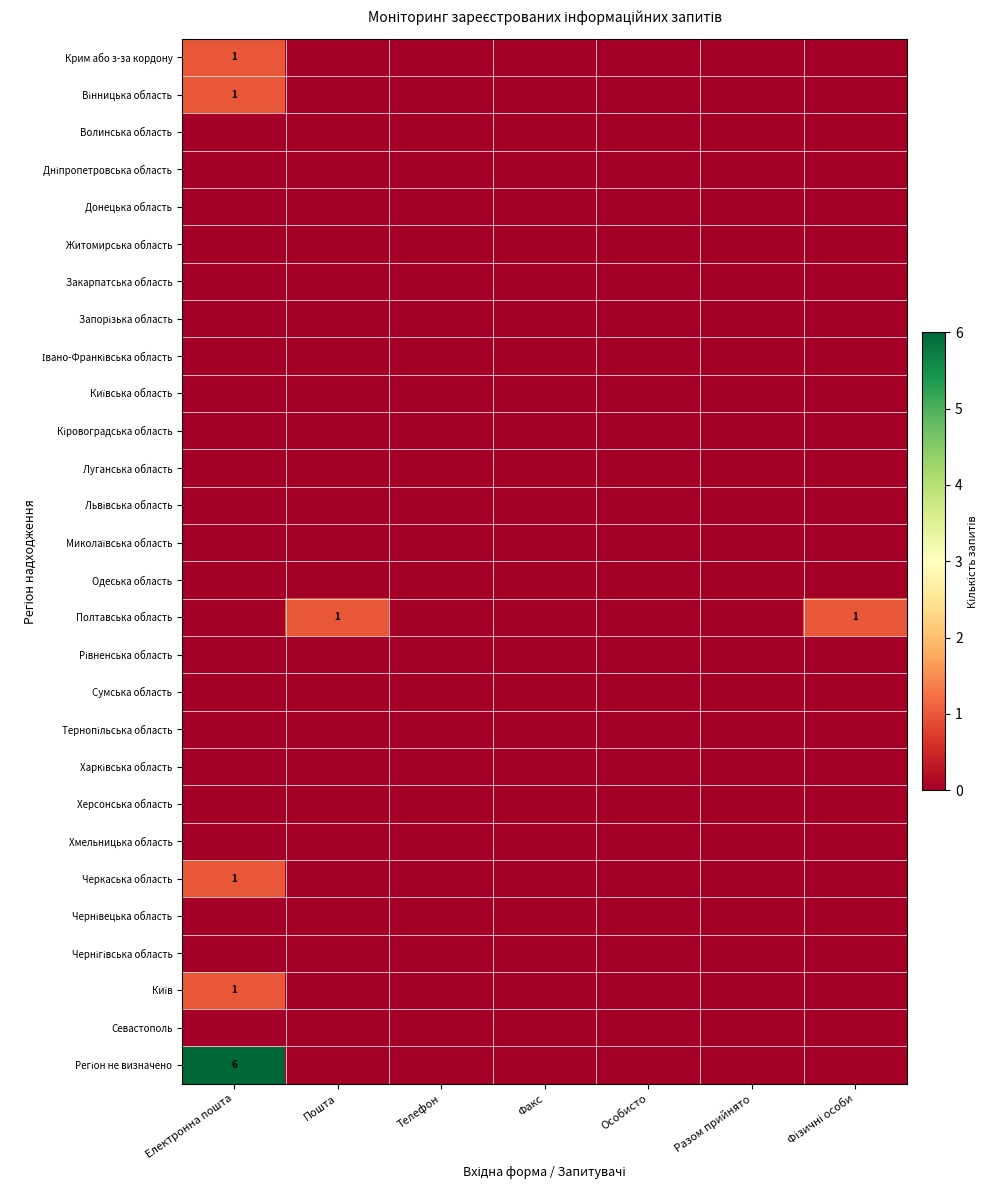

Between Телефон and Разом прийнято, which series saw the biggest shift?

Крим або з-за кордону